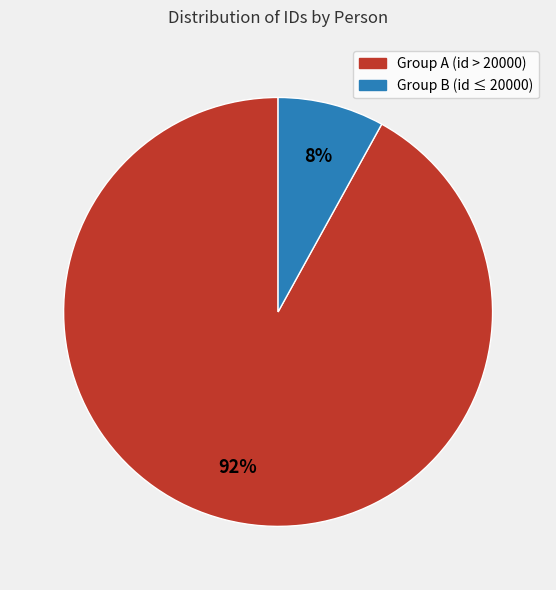

True or false: Group A (id > 20000) accounts for 92% of the total.

True